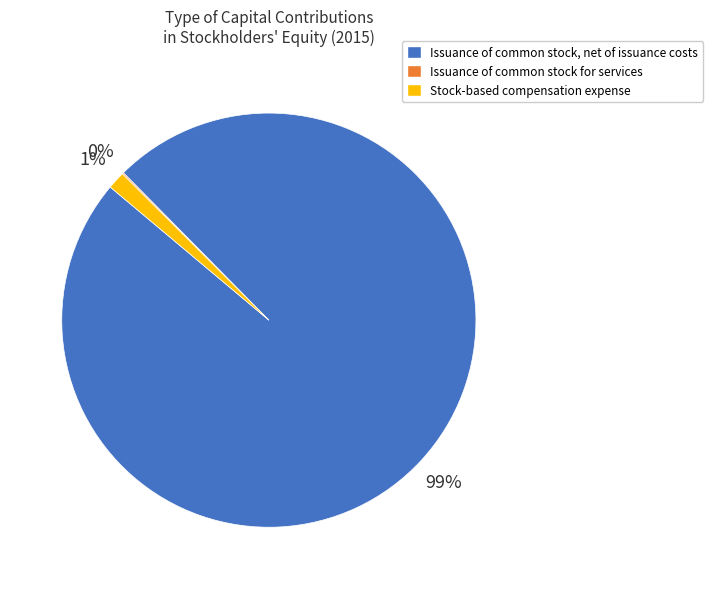

To the nearest percent, what is the combined percentage of Stock-based compensation expense and Issuance of common stock, net of issuance costs?

100%